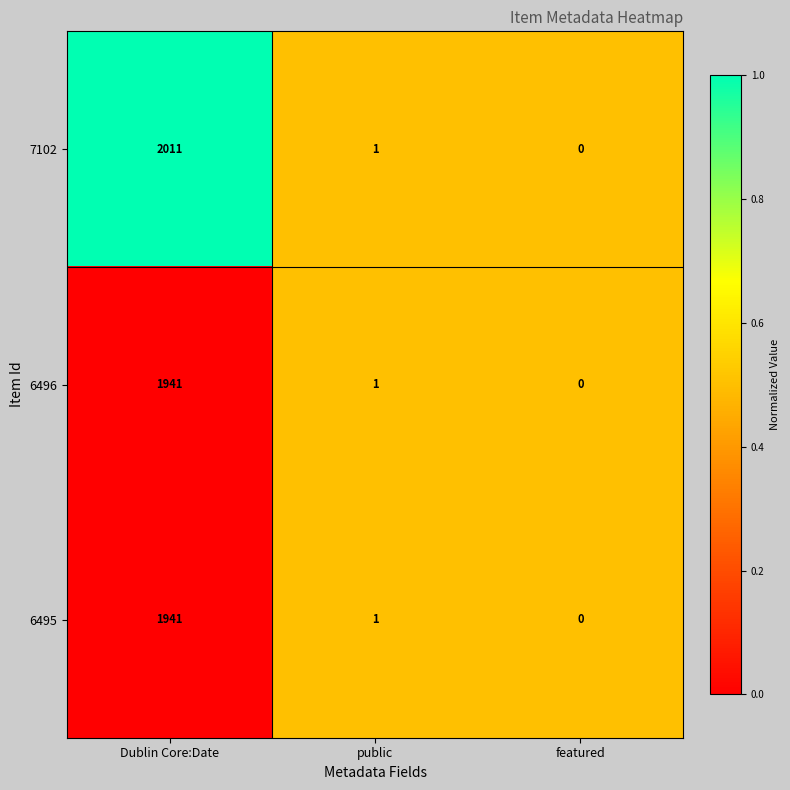

At which category is the sum across all series the highest?

Dublin Core:Date